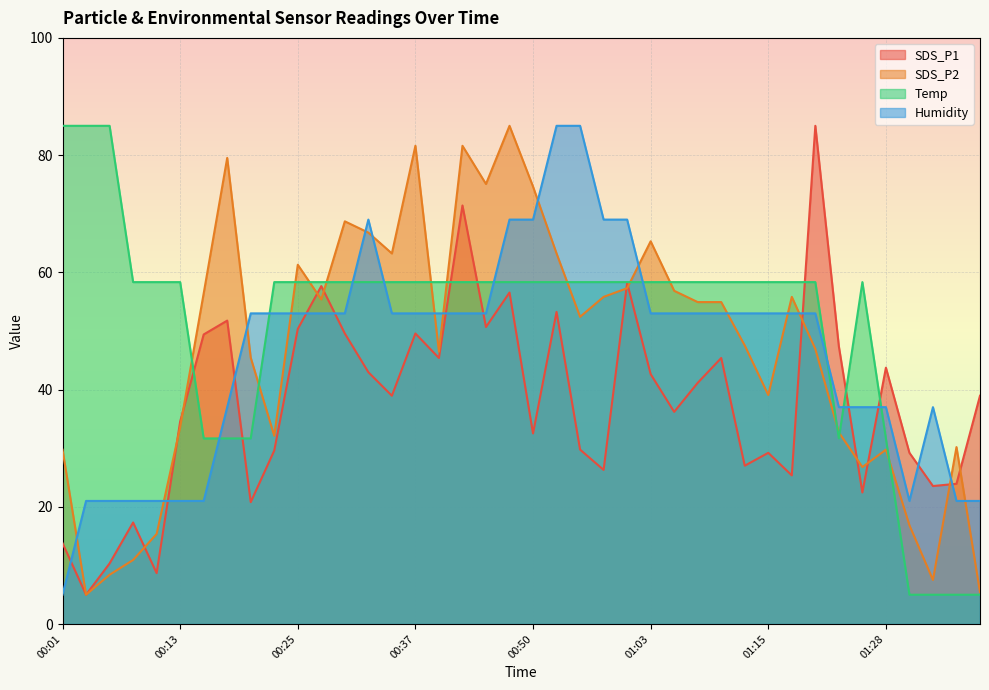

At which category does Humidity reach its first local peak?

00:33